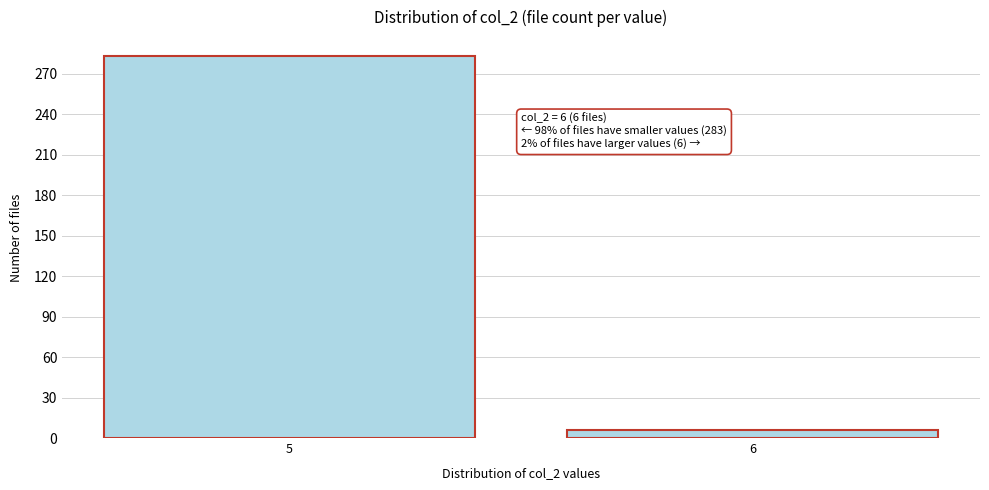

Reading left to right, transcribe all the data shown in this chart.

5=283	6=6